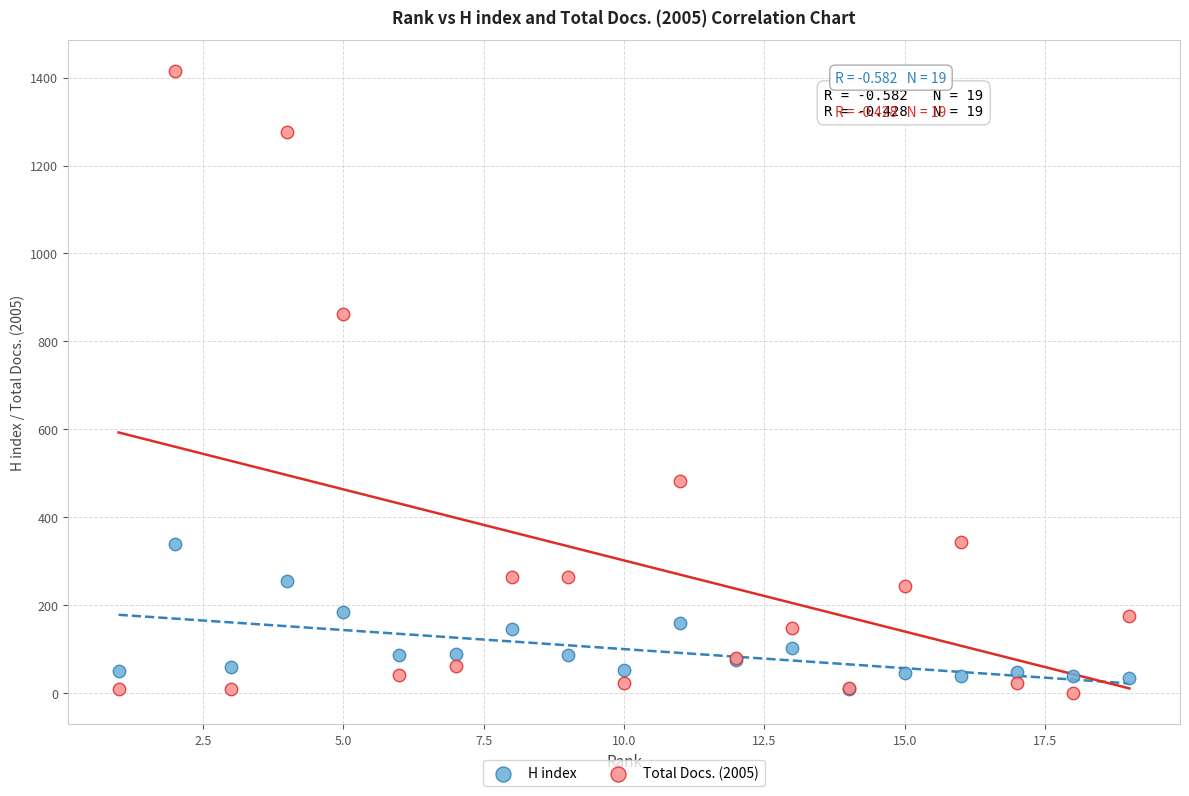

In the Total Docs. (2005) series, what Y value is closest to 707?

863